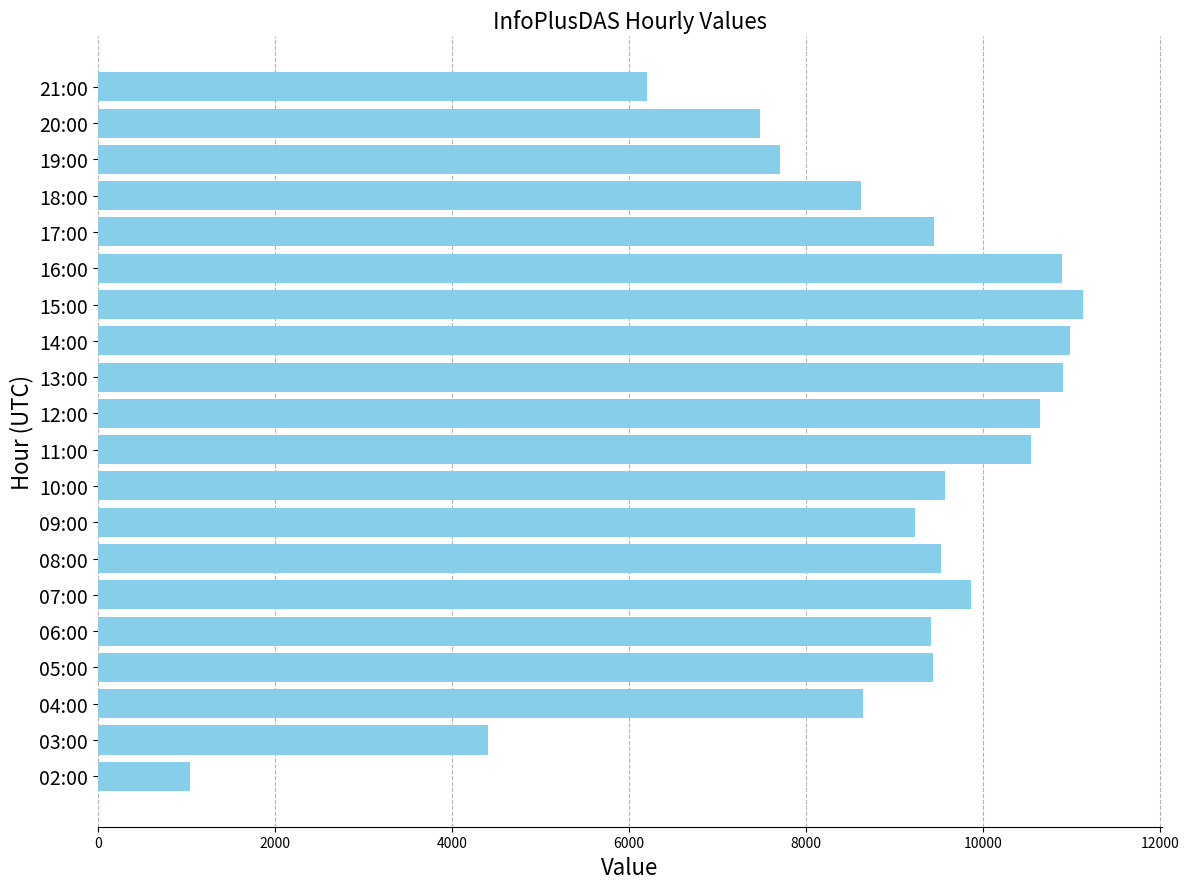

What is the difference between the maximum and minimum values?

10083